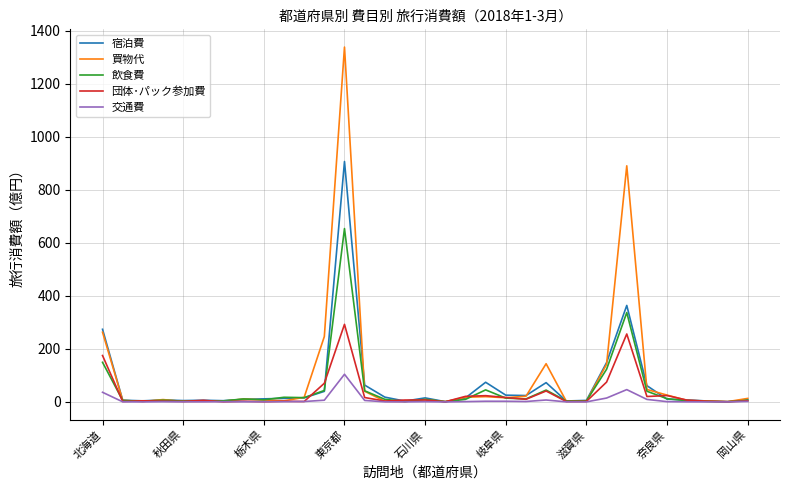

Rank the series by their maximum value, from lowest to highest.

交通費, 団体･パック参加費, 飲食費, 宿泊費, 買物代